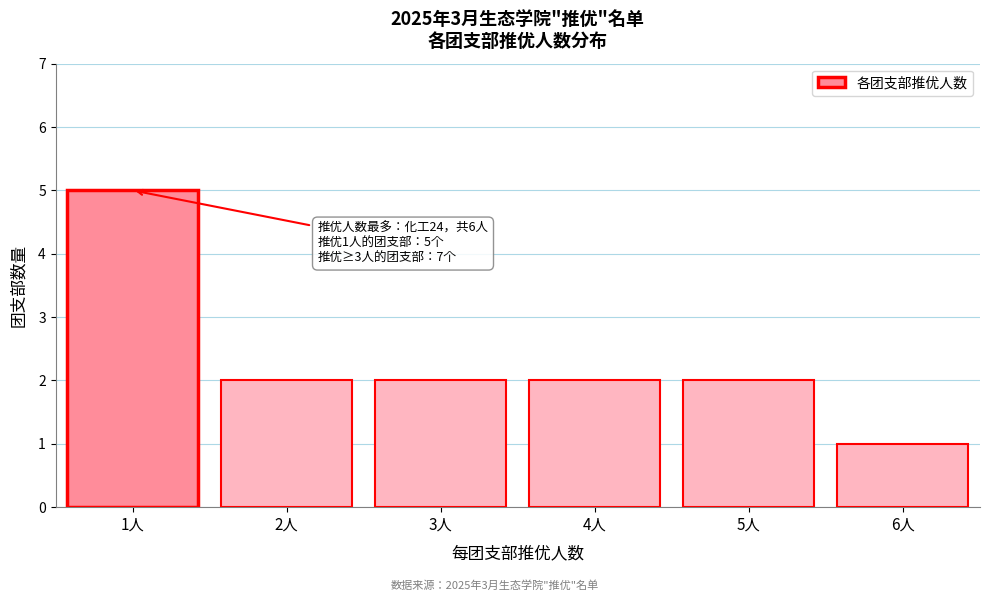

Reading right to left, extract all data points from this chart.

6人=1	5人=2	4人=2	3人=2	2人=2	1人=5